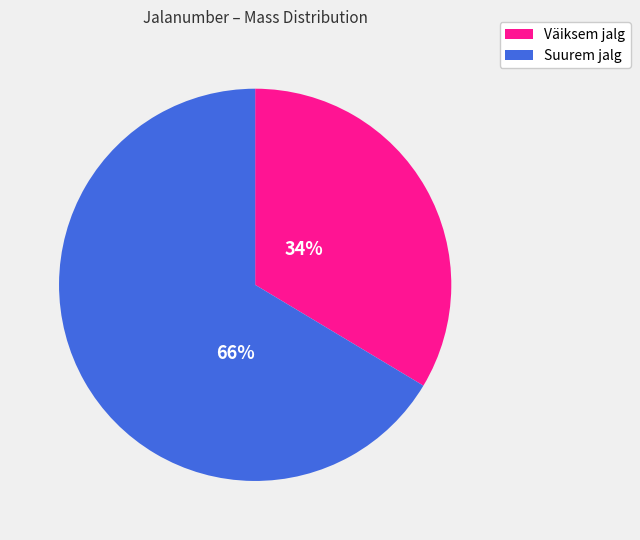

To the nearest percent, what is the average slice percentage?

50%